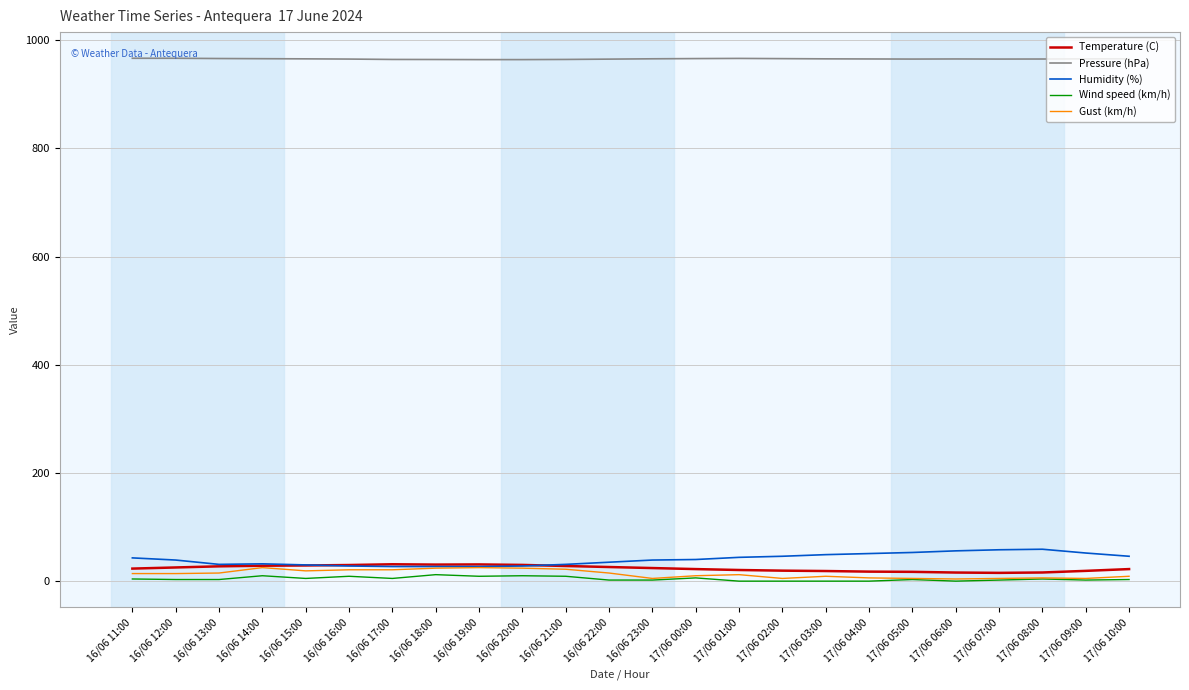

How many lines are shown in the chart?

5